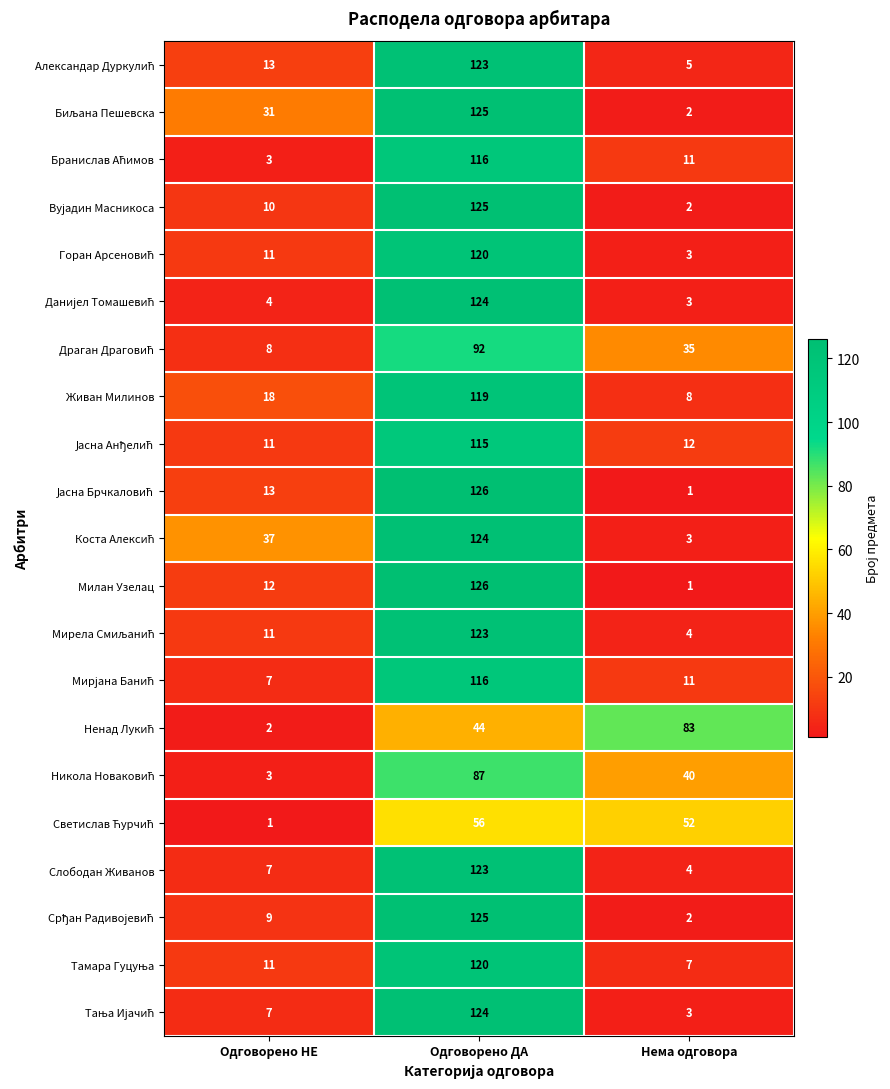

At which category is the sum across all series the highest?

Одговорено ДА